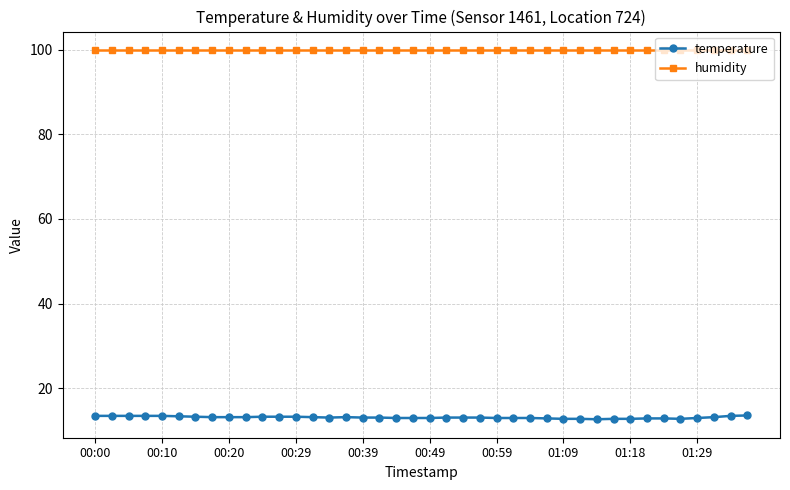

What is the sum of all temperature values?

525.4